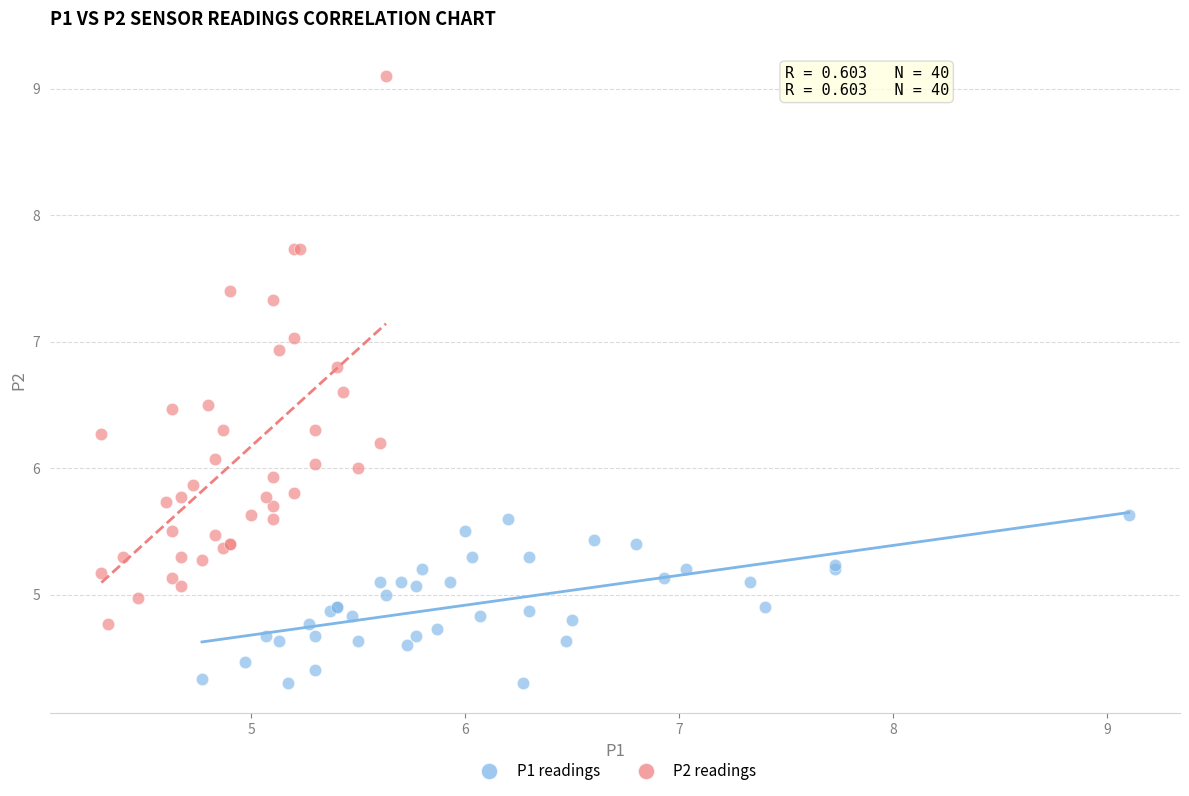

Which series has the largest Y range (max minus min)?

P2 readings